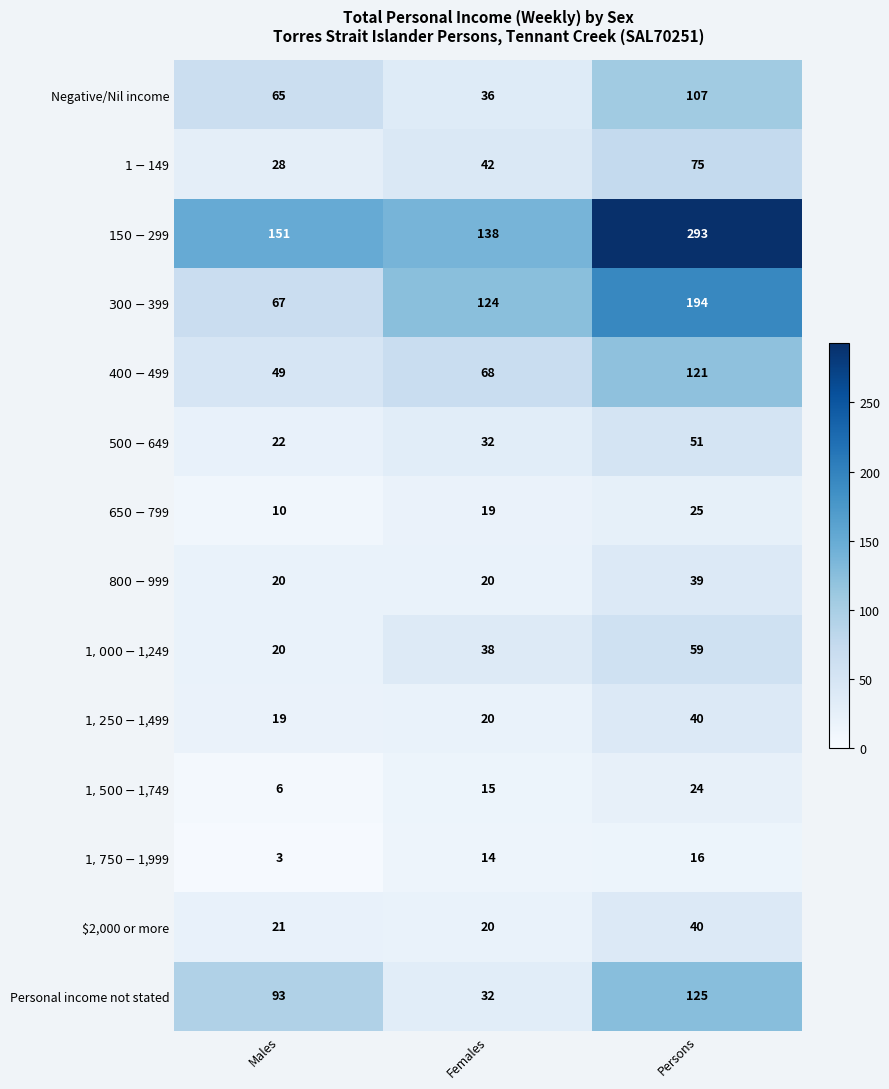

What is the difference between the highest and lowest values at Females?

124